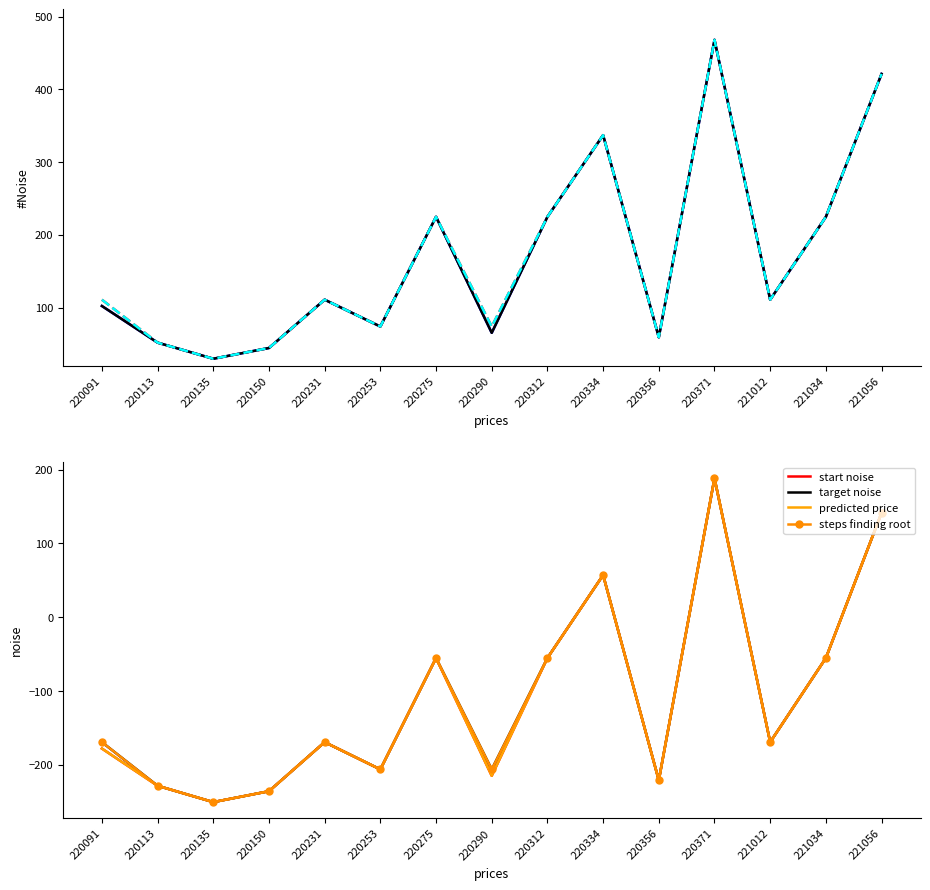

Is it true that Bénéficiaires sans régime préférentiel (AMB) equals -169.2 at 221012?

True